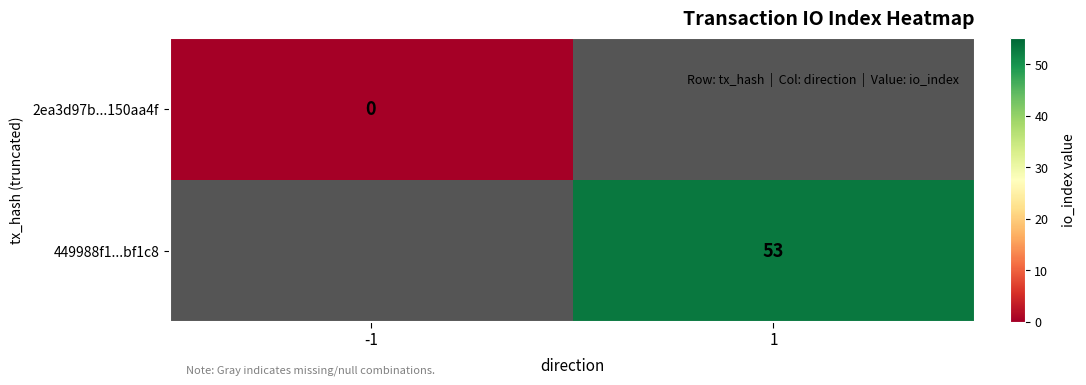

How many series are shown in this chart?

2